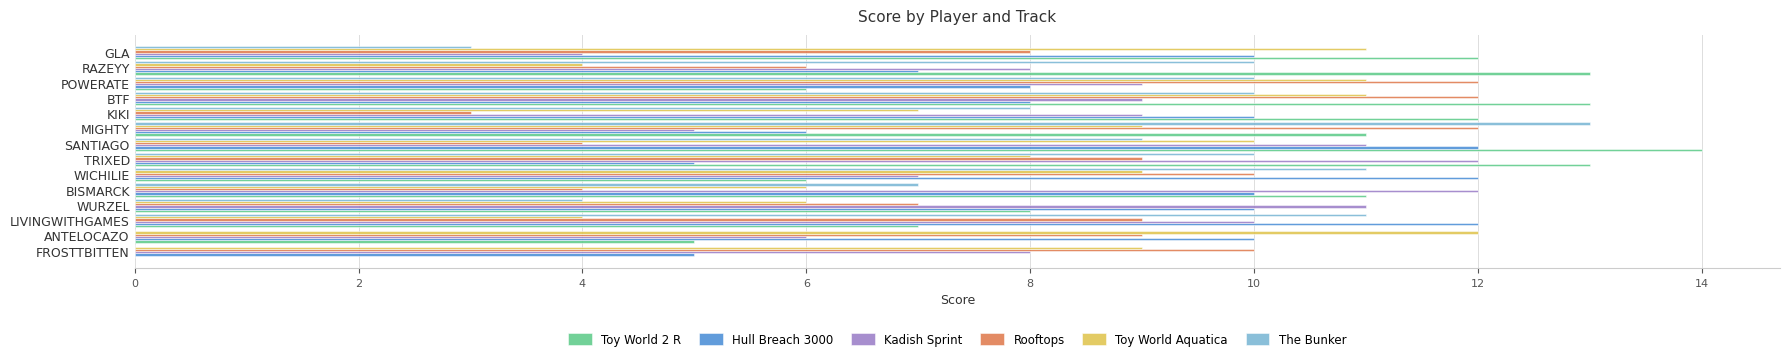

True or false: Rooftops has a value of 10 at WICHILIE.

True